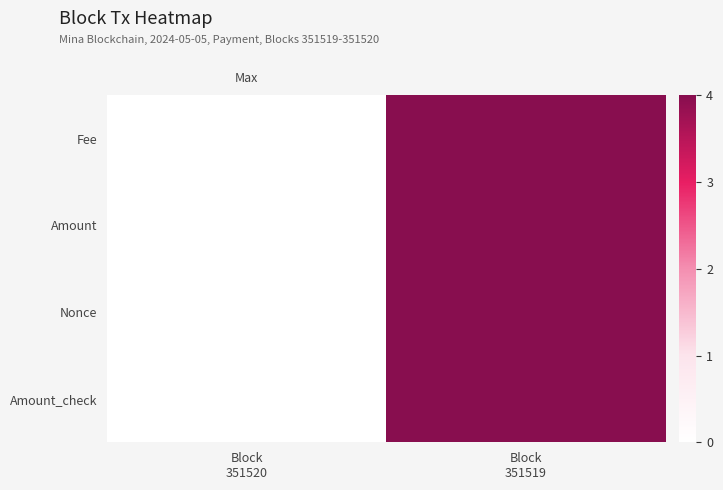

Reading left to right, extract all data points from this chart.

Fee: Block
351520=0	Block
351519=1
Amount: Block
351520=0	Block
351519=1
Nonce: Block
351520=0	Block
351519=1
Amount_check: Block
351520=0	Block
351519=1